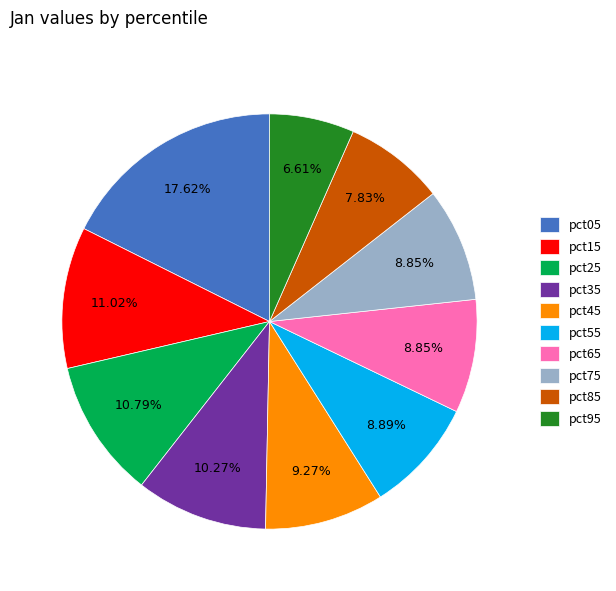

Is the sum of pct55 and pct05 greater than half?

No